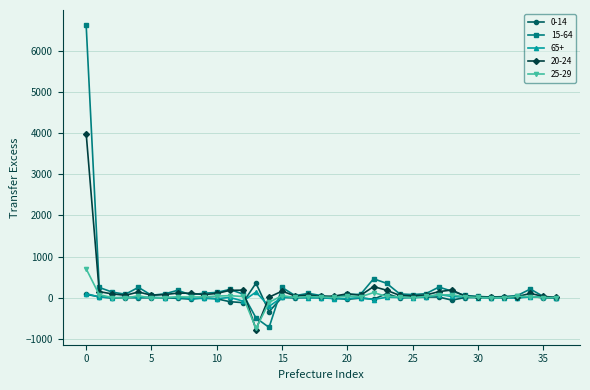

Which series has the widest spread of values?

15-64